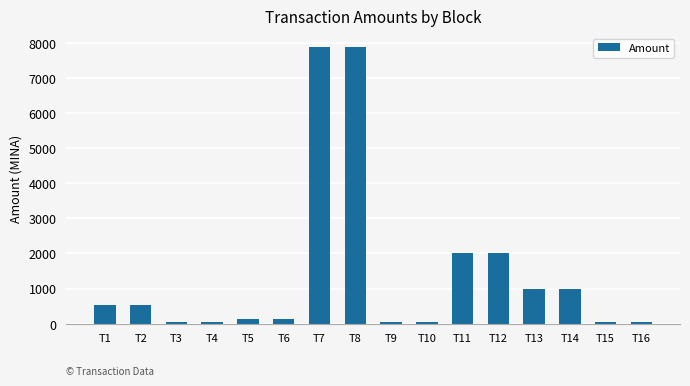

What is the maximum value shown in the chart?

7876.9